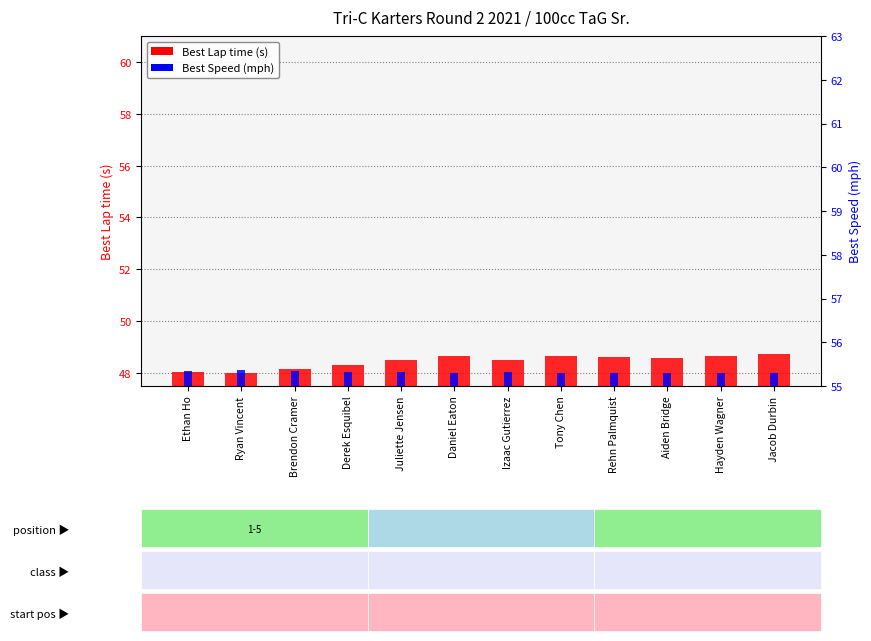

Which series changed the most between Derek Esquibel and Tony Chen?

Best Lap time (s)